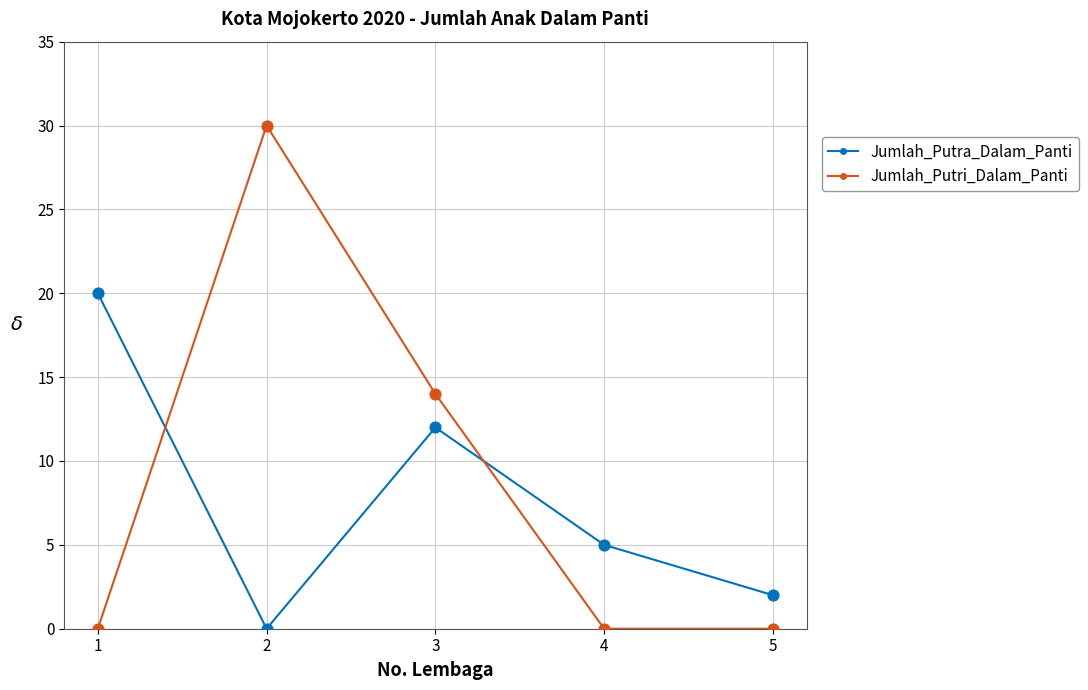

What is the total value across all series at 3?

26